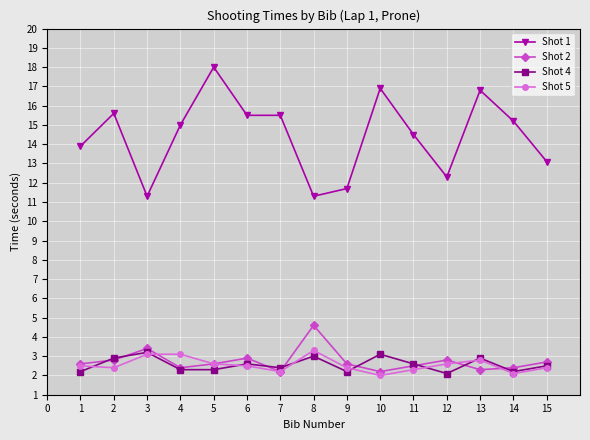

True or false: Shot 5 has more than 1 points higher than both neighbors.

True